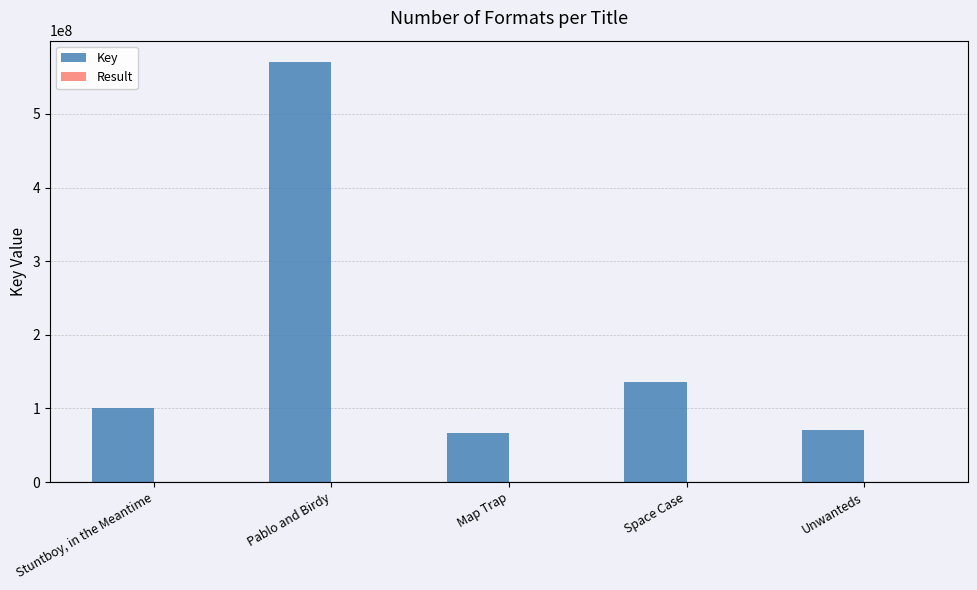

At which category is the sum across all series the highest?

Pablo and Birdy